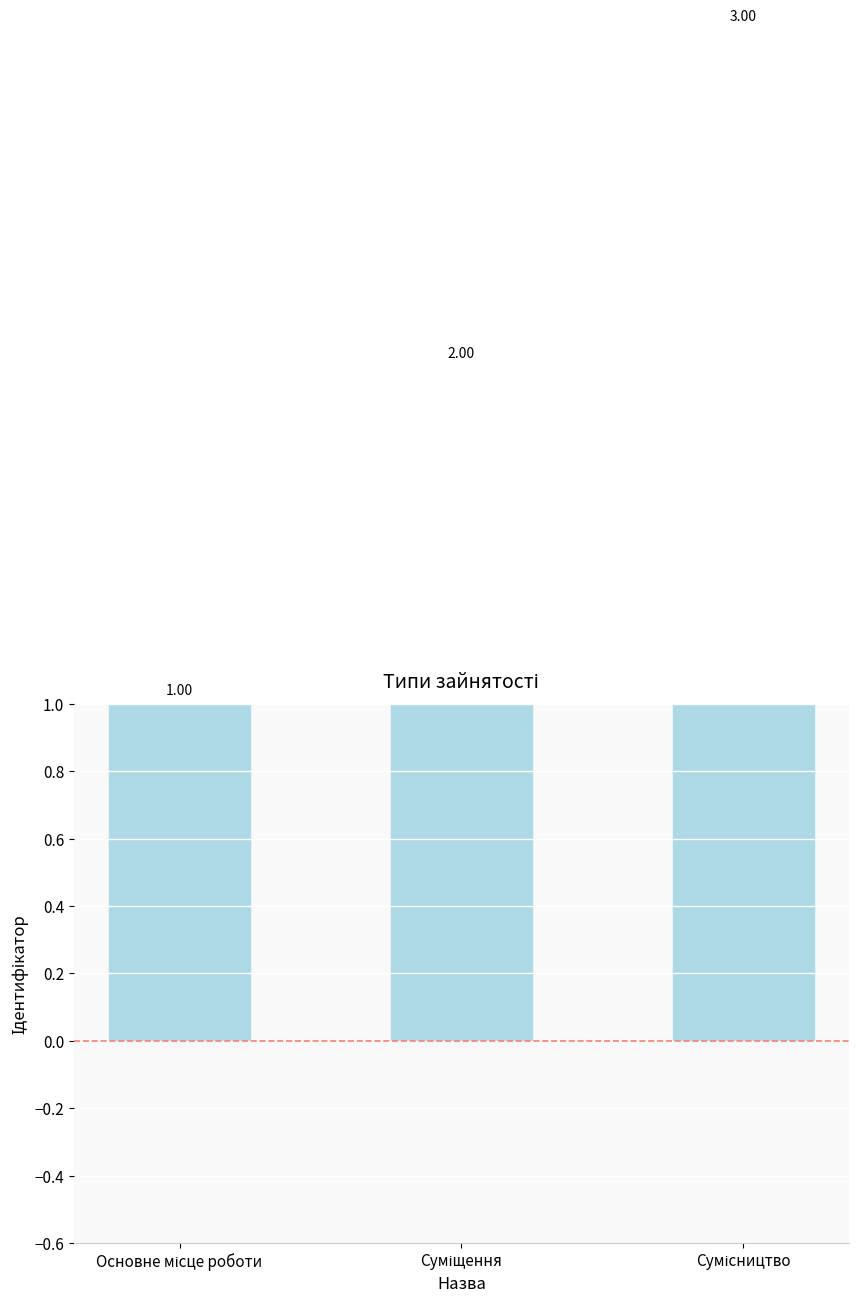

The chart shows a value of 1 at Основне місце роботи. True or false?

True